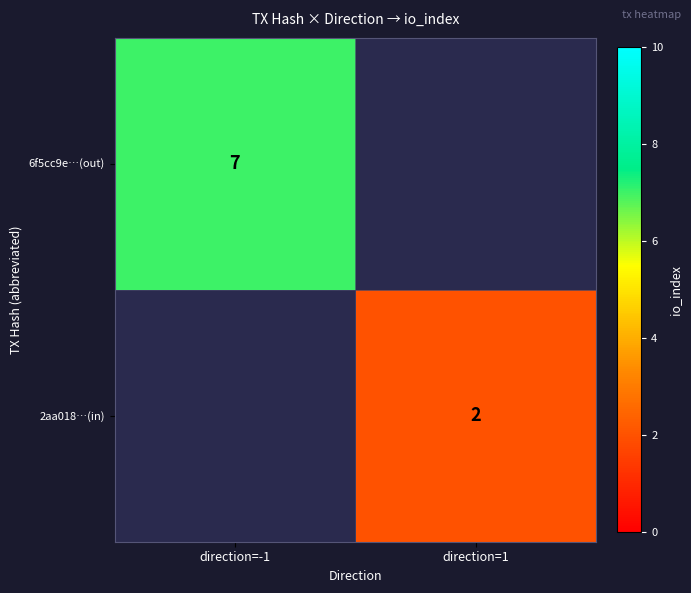

The value of 2aa018…(in) at direction=1 is 3. True or false?

False